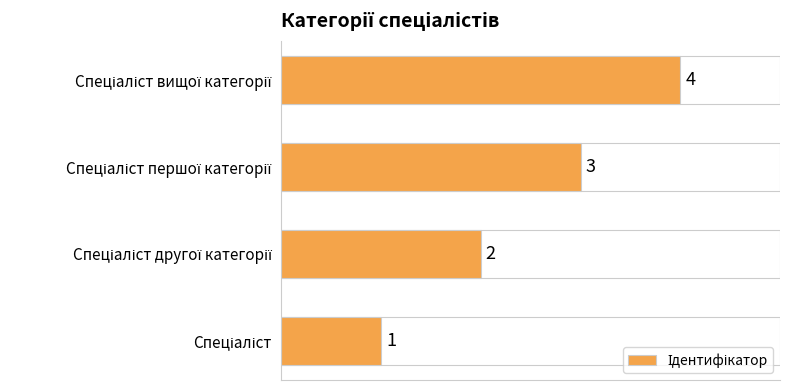

How many values are between 2 and 4?

3